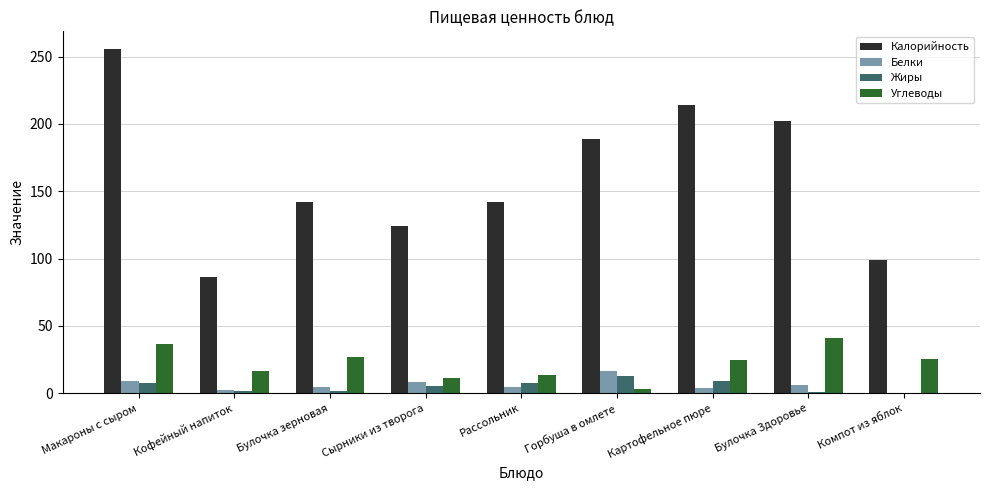

How many series are shown in this chart?

4